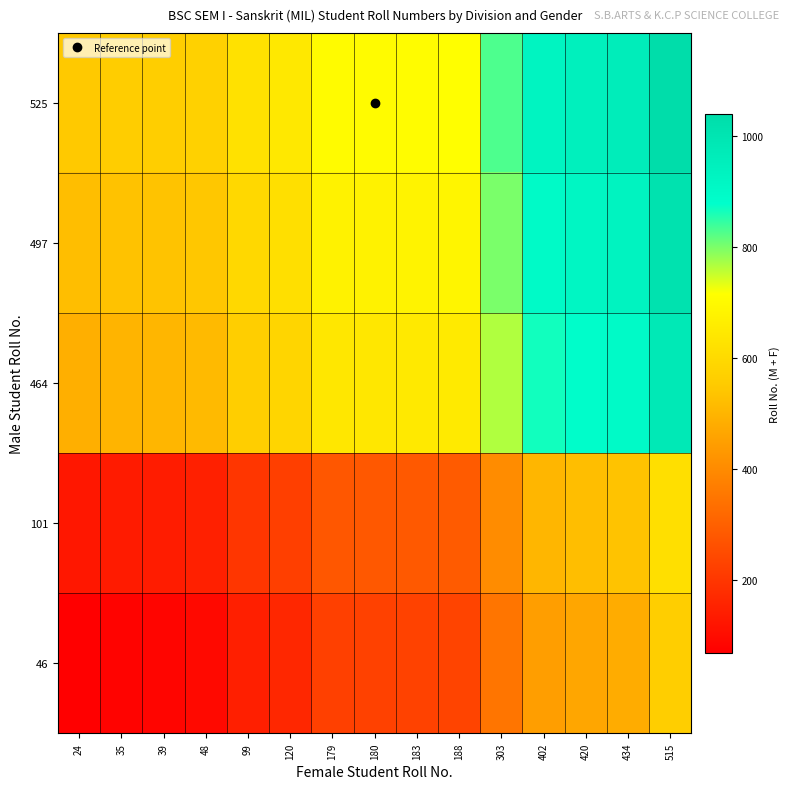

What is the difference between the highest and lowest values at 183?

479